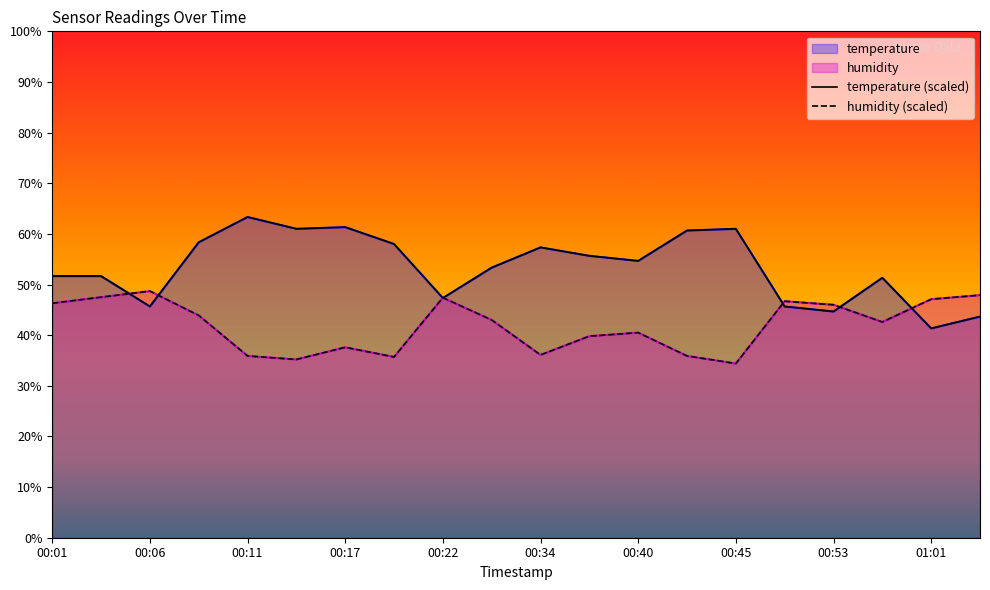

Reading right to left, list all the values displayed in this chart.

temperature: 01:03=43.7	01:01=41.3	00:56=51.3	00:53=44.7	00:51=45.7	00:45=61.0	00:42=60.7	00:40=54.7	00:37=55.7	00:34=57.3	00:27=53.3	00:22=47.3	00:19=58.0	00:17=61.3	00:14=61.0	00:11=63.3	00:09=58.3	00:06=45.7	00:04=51.7	00:01=51.7
humidity: 01:03=47.9	01:01=47.1	00:56=42.6	00:53=46.0	00:51=46.7	00:45=34.4	00:42=35.9	00:40=40.5	00:37=39.8	00:34=36.1	00:27=43.0	00:22=47.4	00:19=35.7	00:17=37.6	00:14=35.2	00:11=35.9	00:09=43.9	00:06=48.7	00:04=47.5	00:01=46.3